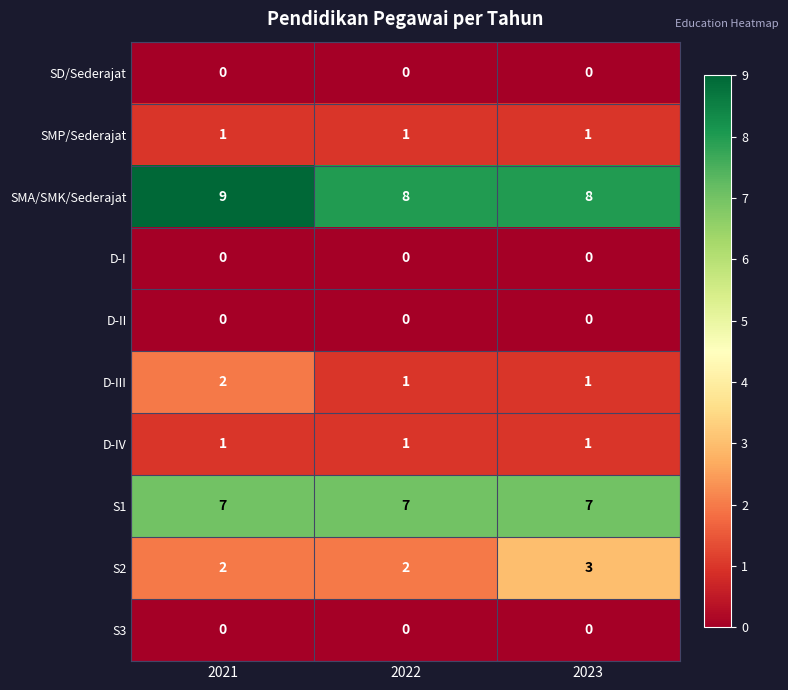

Reading right to left, list all the values displayed in this chart.

SD/Sederajat: 0	0	0
SMP/Sederajat: 1	1	1
SMA/SMK/Sederajat: 8	8	9
D-I: 0	0	0
D-II: 0	0	0
D-III: 1	1	2
D-IV: 1	1	1
S1: 7	7	7
S2: 3	2	2
S3: 0	0	0